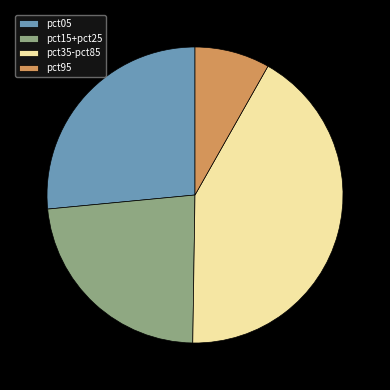

Which category has the smallest portion of the pie?

pct95